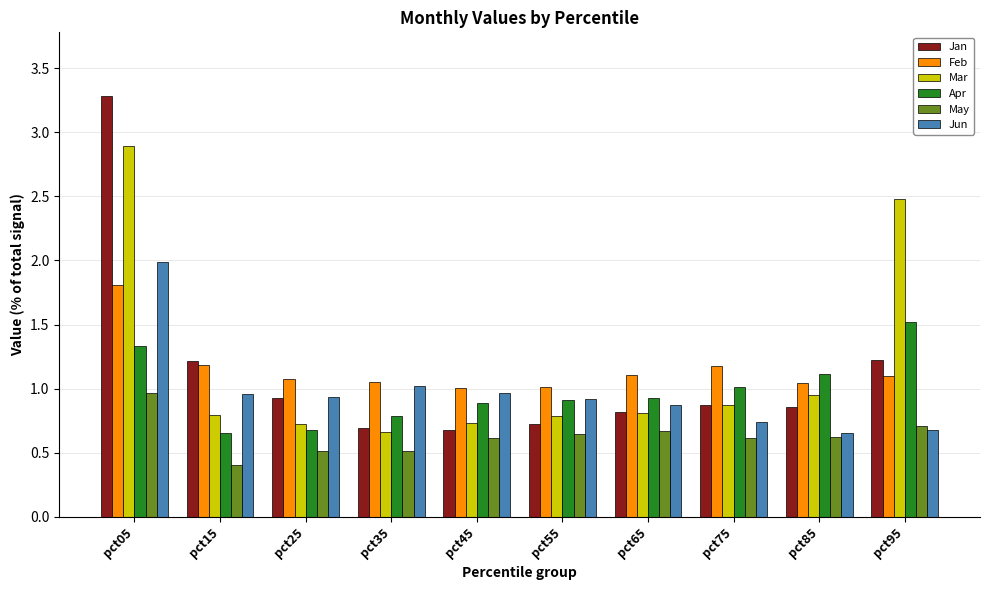

What is the difference between the Apr values at pct85 and pct35?

0.3